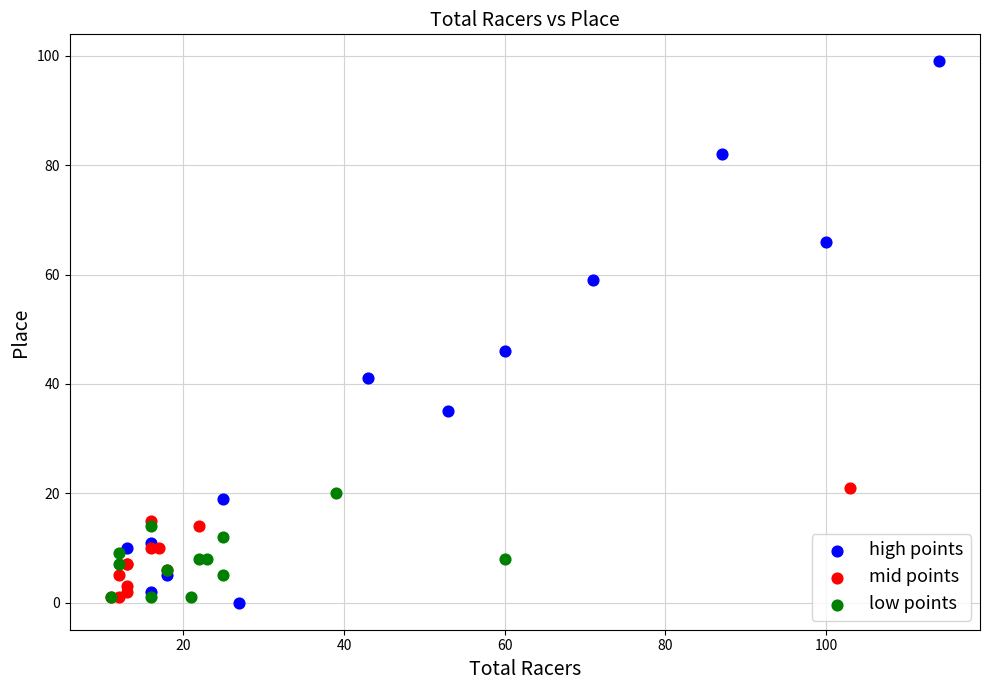

Which series contains the highest Y value?

high points